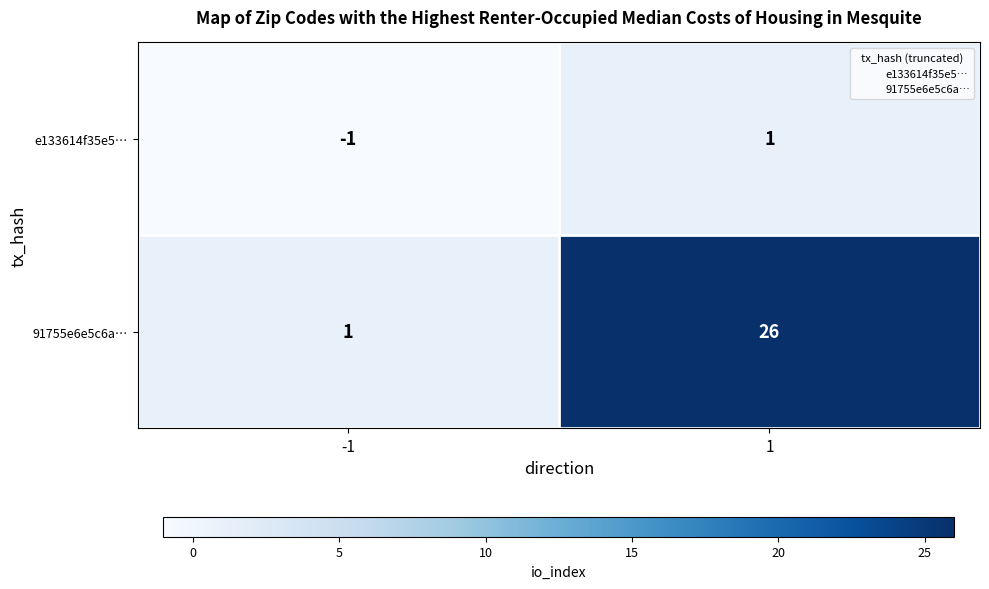

The value of 91755e6e5c6a… at 1 is 17. True or false?

False